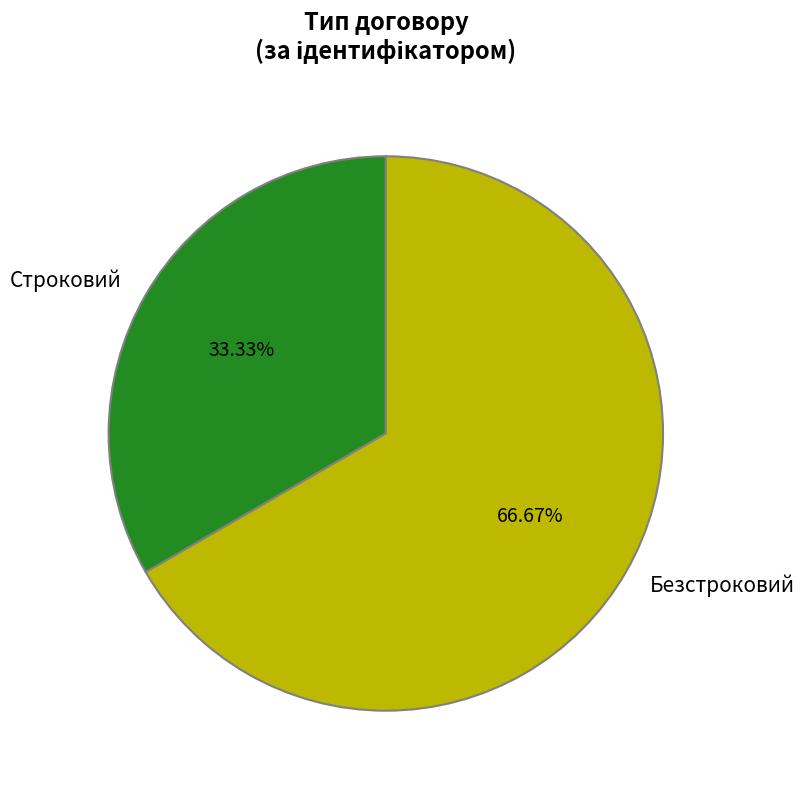

Which has a higher value, Строковий or Безстроковий?

Безстроковий